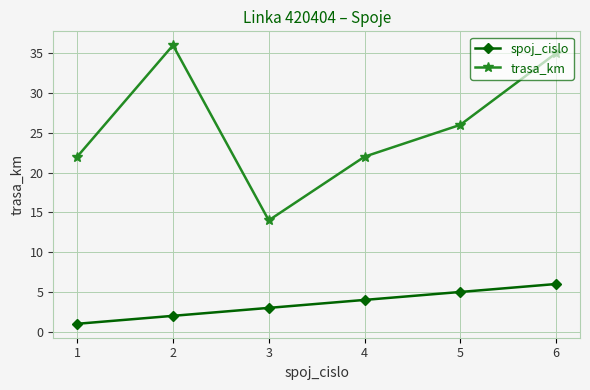

True or false: spoj_cislo and trasa_km cross at least once.

False